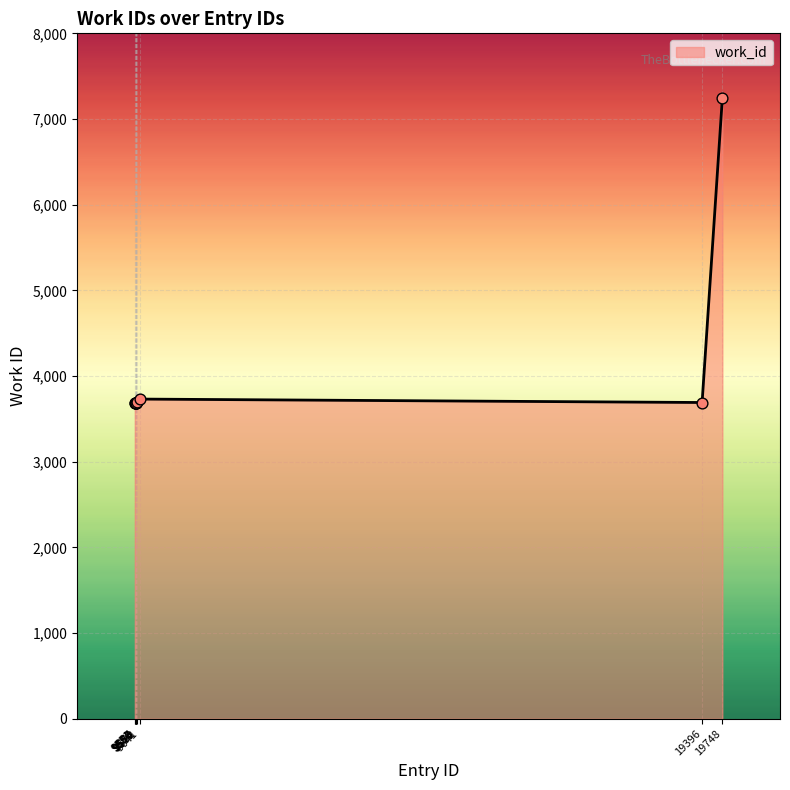

Approximately how many times larger is the value at 9567 compared to 9566?

1.0